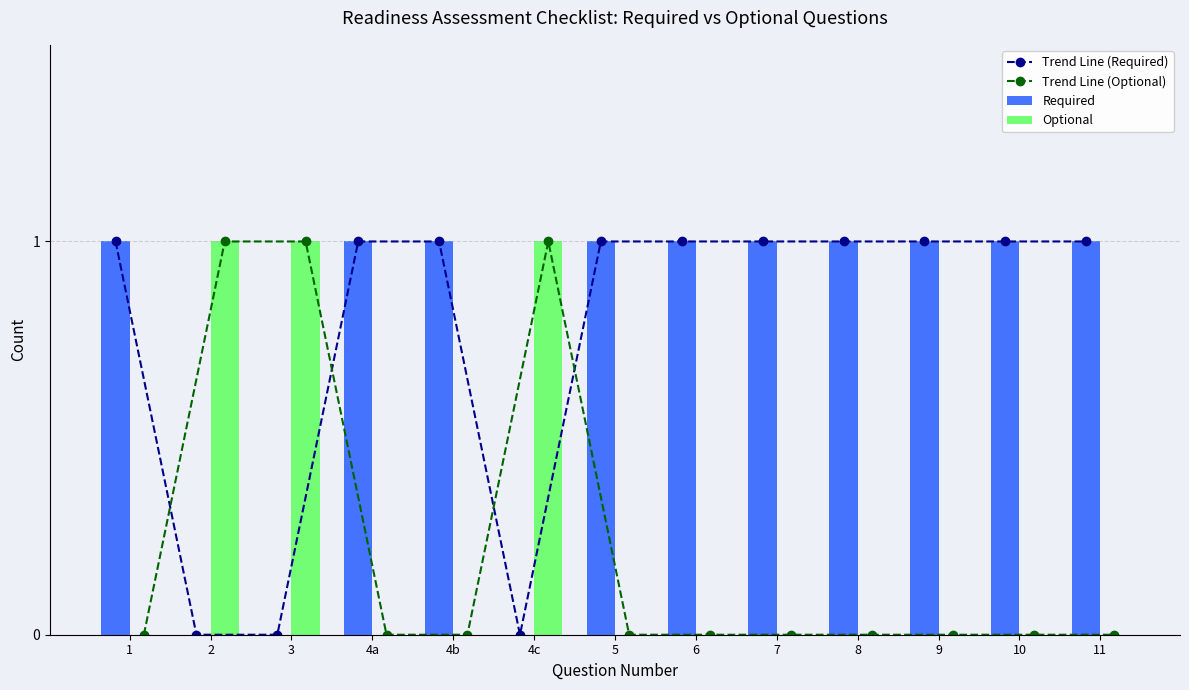

Rank the categories by Required value from lowest to highest.

2, 3, 4c, 1, 4a, 4b, 5, 6, 7, 8, 9, 10, 11